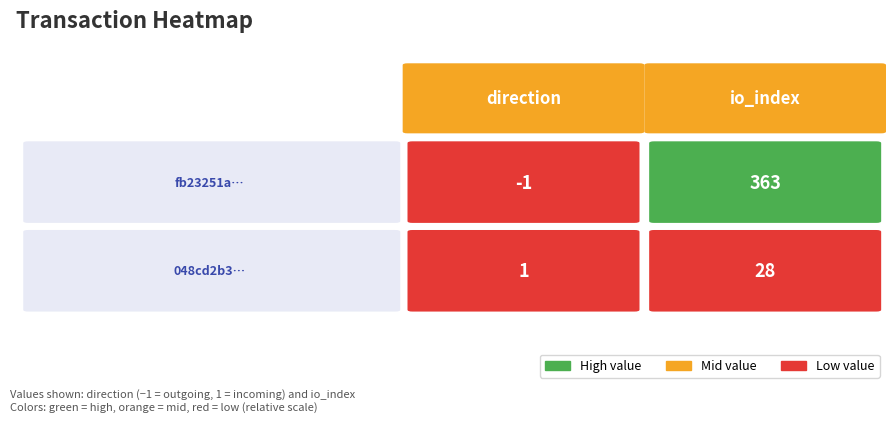

Is the value of fb23251a92ce9fd70bd4e1462e46088debf731c at 1 greater than the value of 048cd2b3033e82cf34eaa542f8c88d3677e455e at 1?

Yes